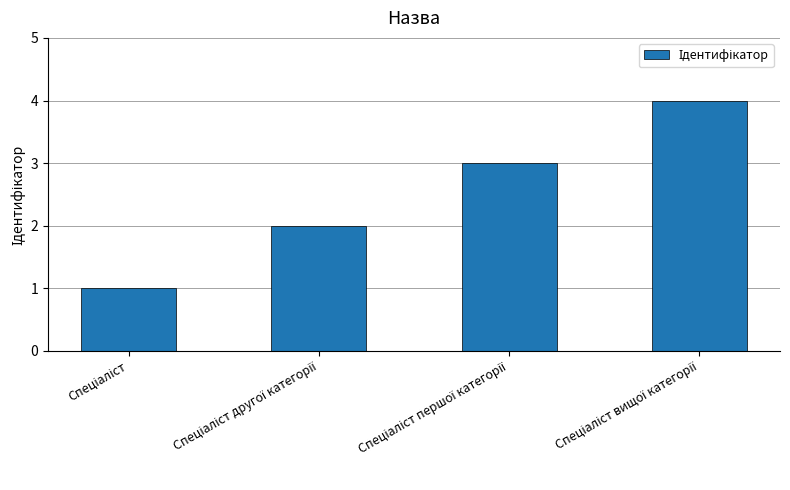

What is the difference between the maximum and minimum values?

3